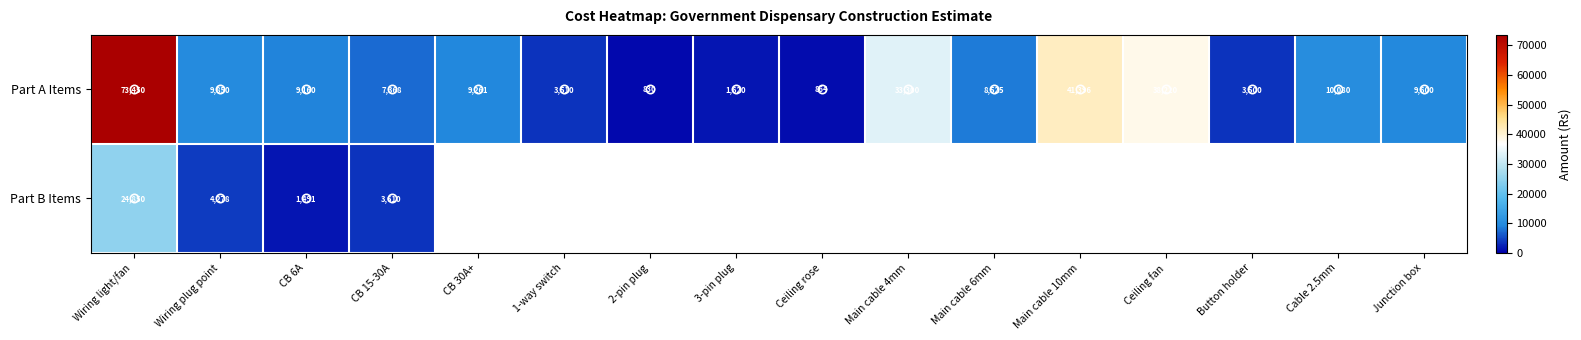

True or false: Part A Items has a value of 4610.3 at 1-way switch.

False